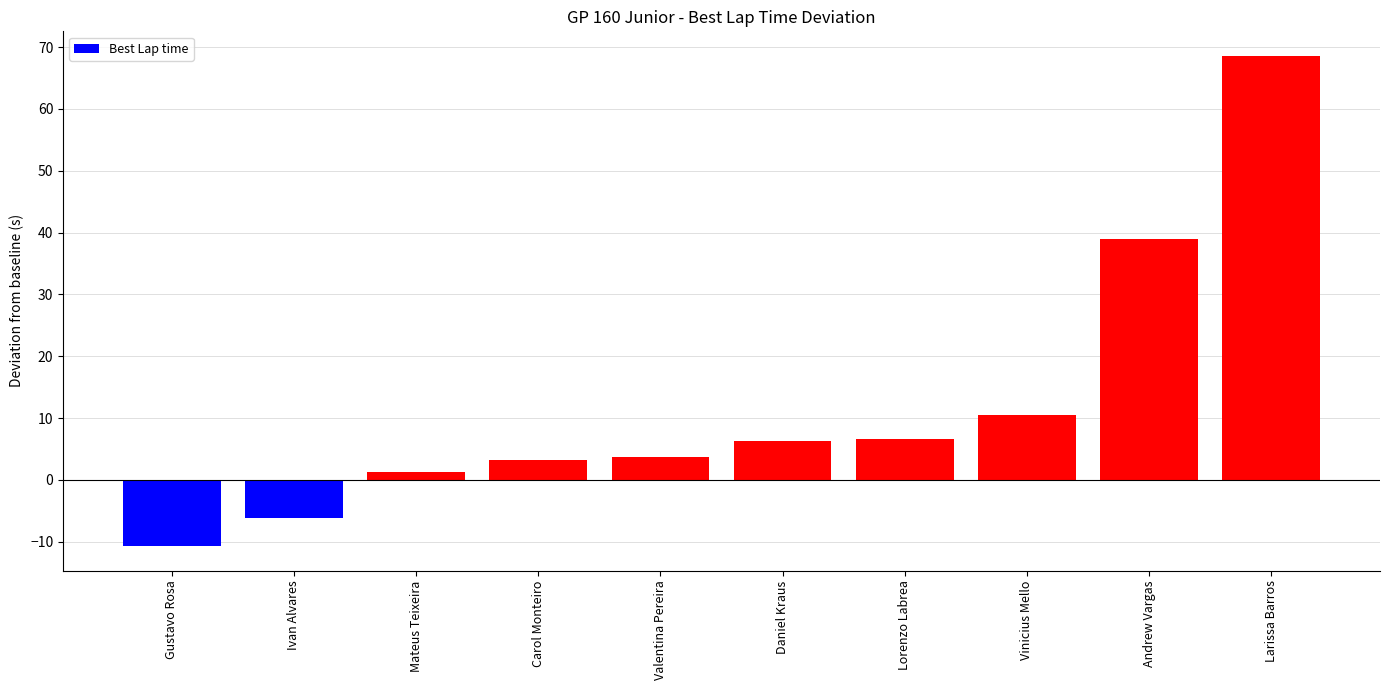

Which label corresponds to the largest value in the chart?

Larissa Barros